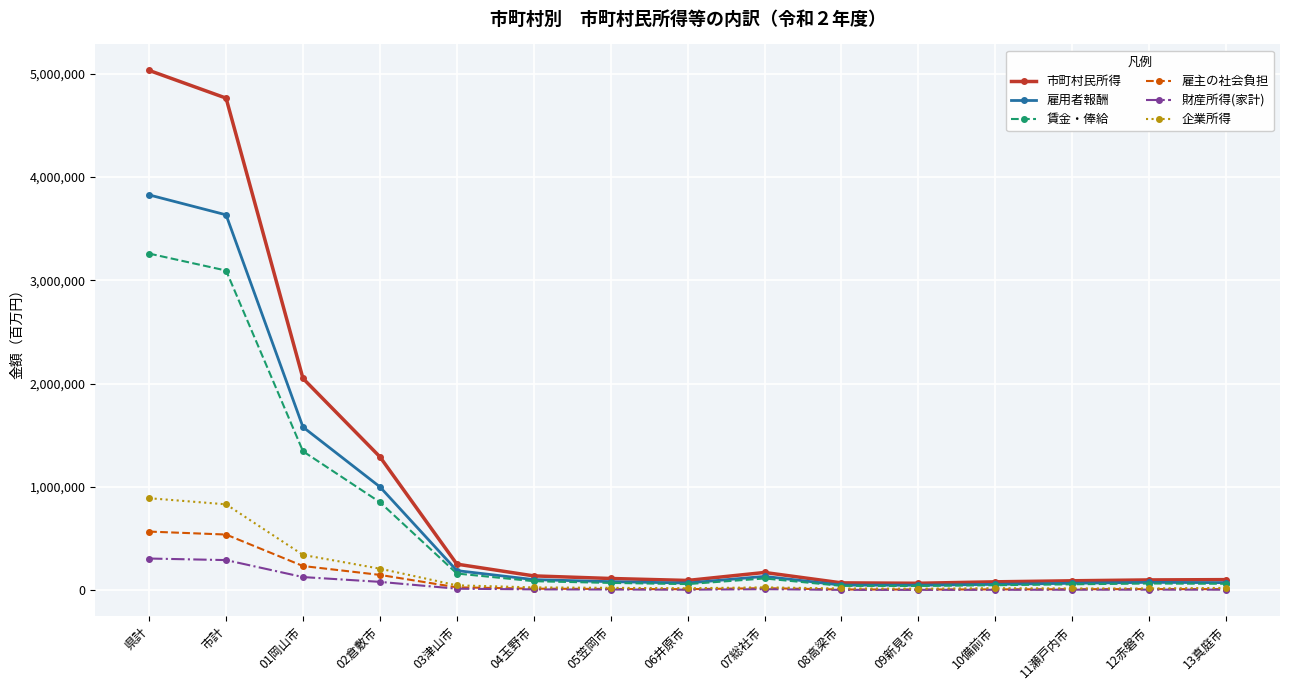

Which series changed the most between 市計 and 12赤磐市?

市町村民所得